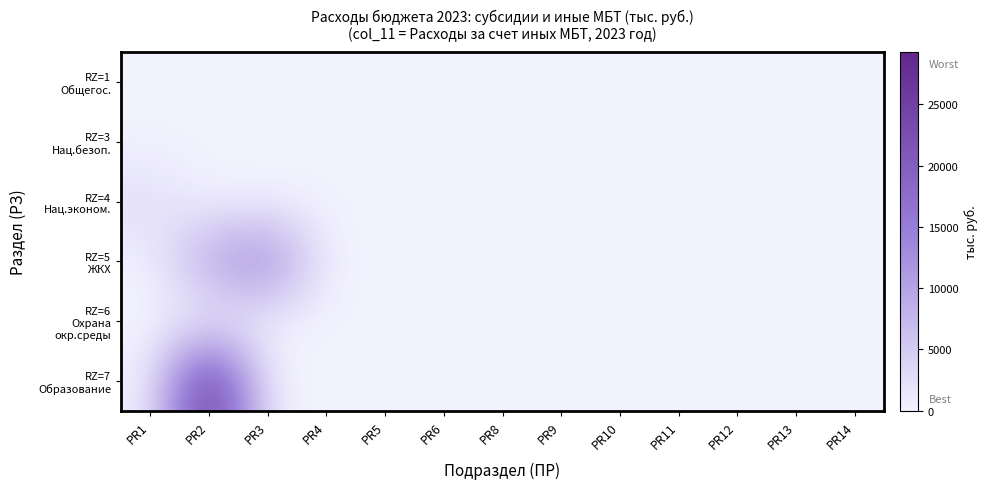

Which series has the largest total across all categories?

RZ=7 Образование